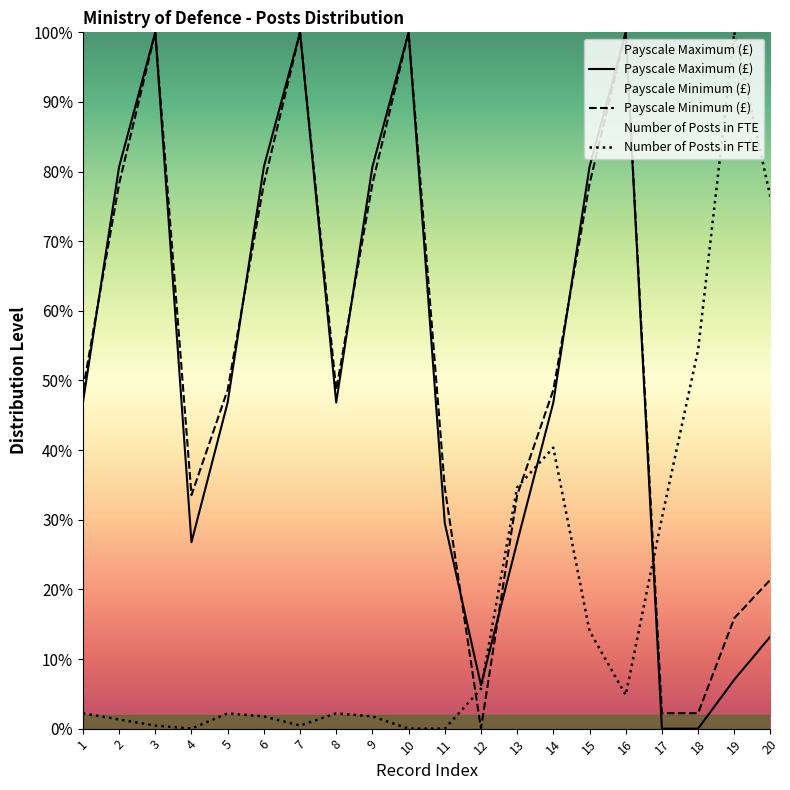

How many distinct data groups are displayed?

3